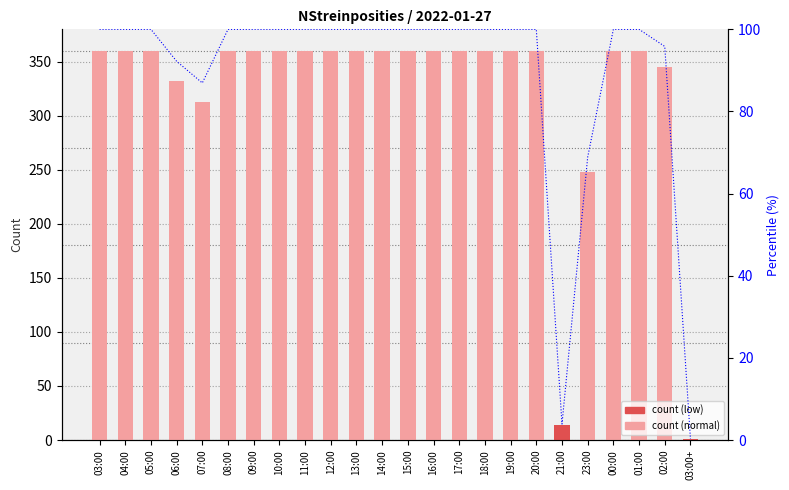

What is the difference between the maximum and minimum values?

359